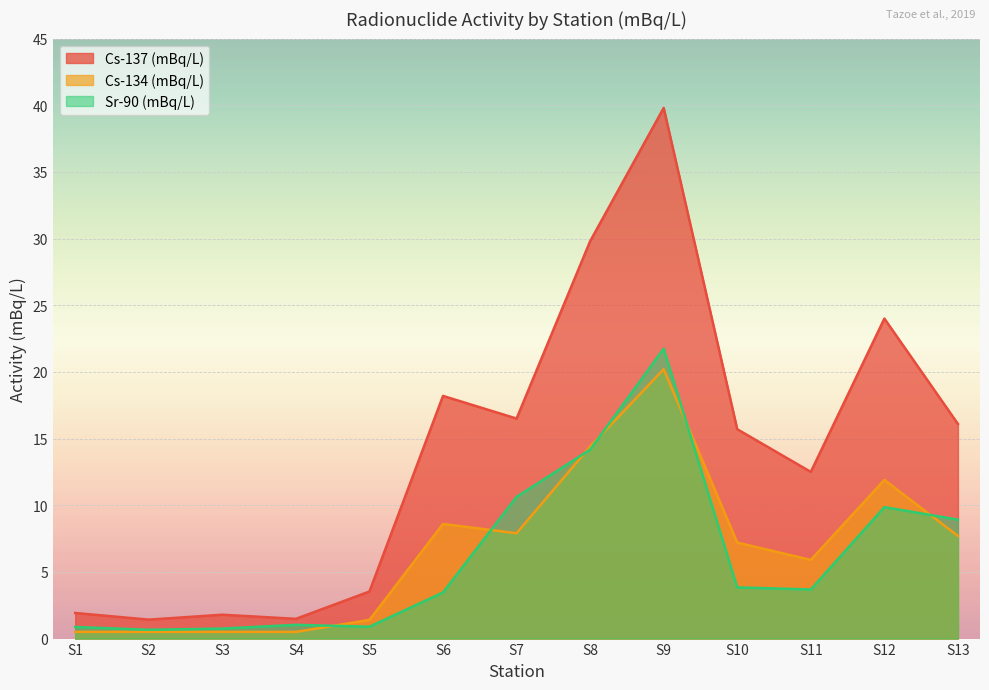

What is the approximate value of Sr-90 (mBq/L) at S11?

3.7